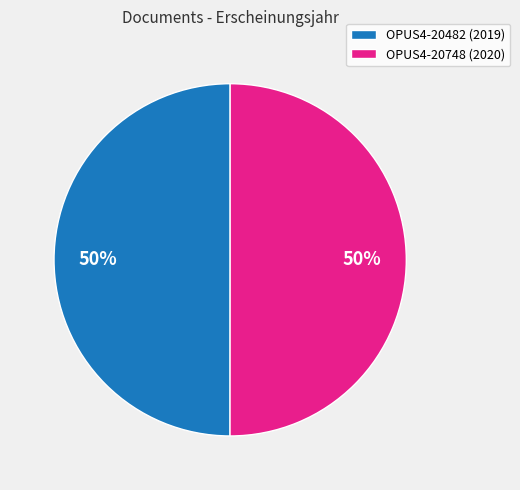

Combined, do OPUS4-20748 (2020) and OPUS4-20482 (2019) account for over 50%?

Yes